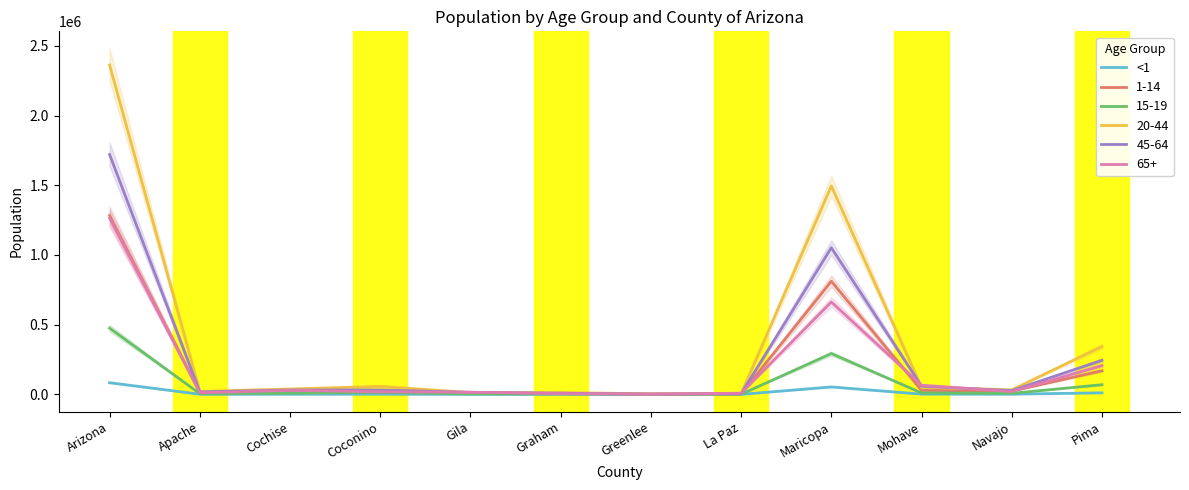

What is the value of the 5th point from the left?

582